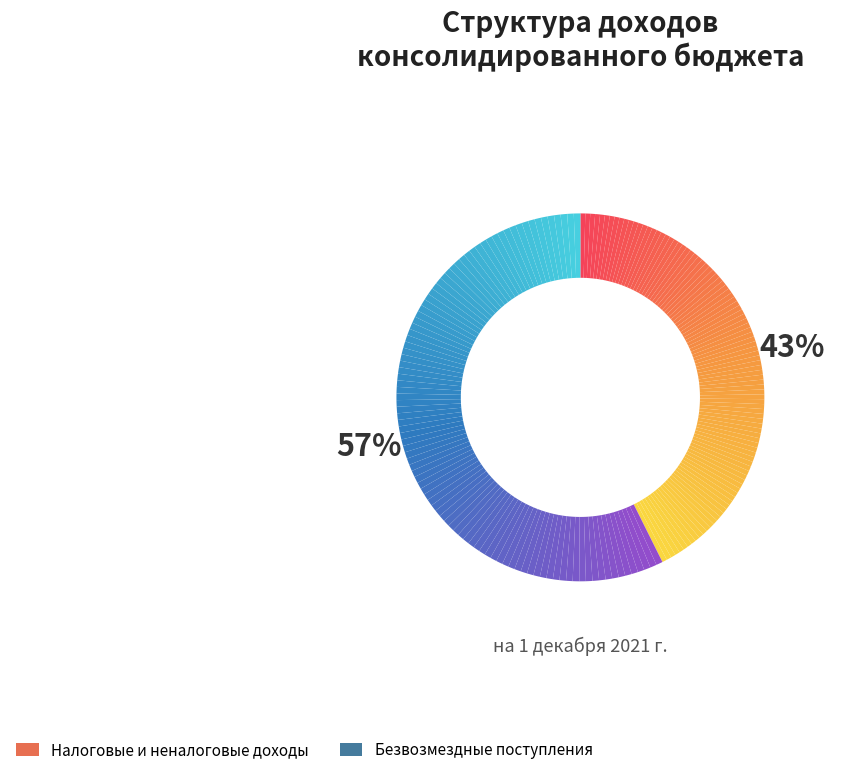

To the nearest percent, what is the combined percentage of БЕЗВОЗМЕЗДНЫЕ ПОСТУПЛЕНИЯ and НАЛОГОВЫЕ И НЕНАЛОГОВЫЕ ДОХОДЫ?

100%